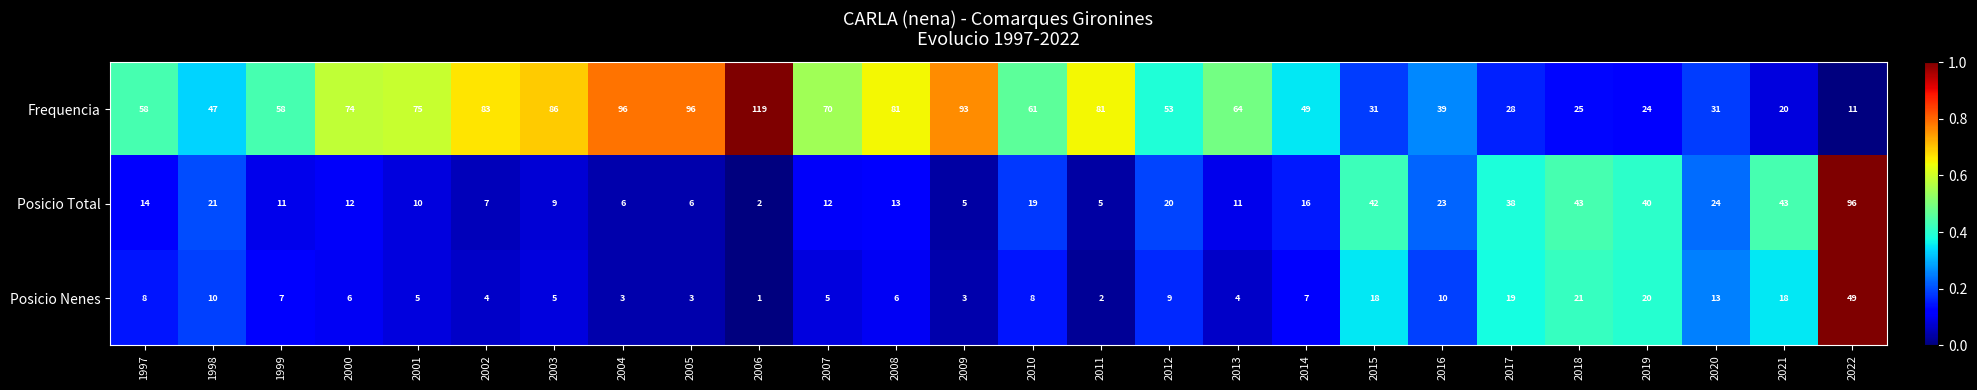

Count the number of data series in this chart.

3